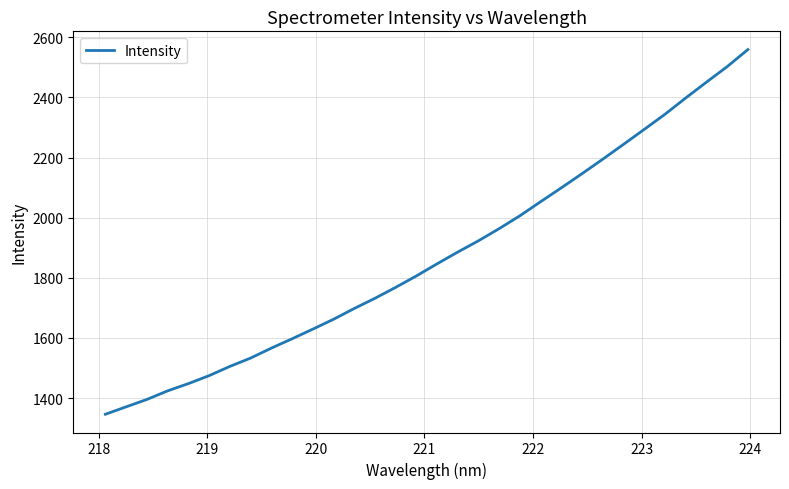

What is the smallest value displayed?

1346.4